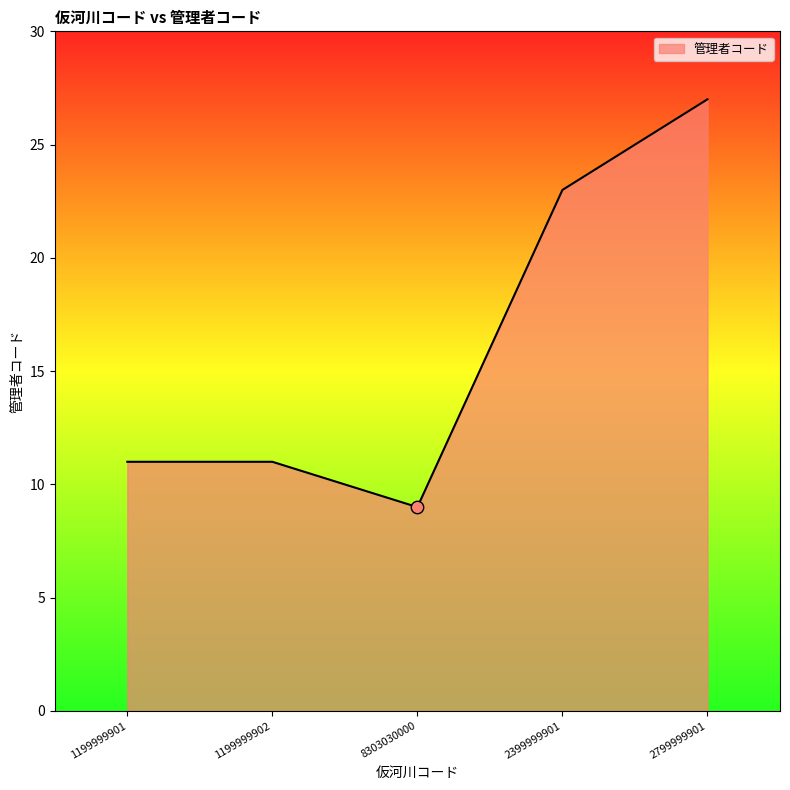

Approximately how many times larger is the value at 1199999901 compared to 1199999902?

1.0